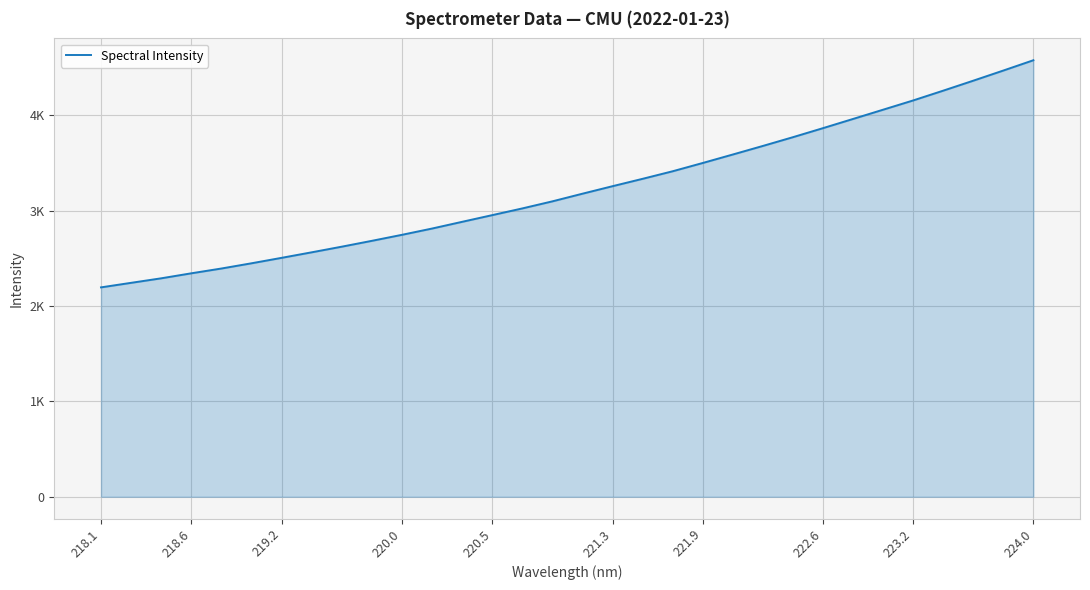

Is this an area chart (filled region under the line)?

Yes